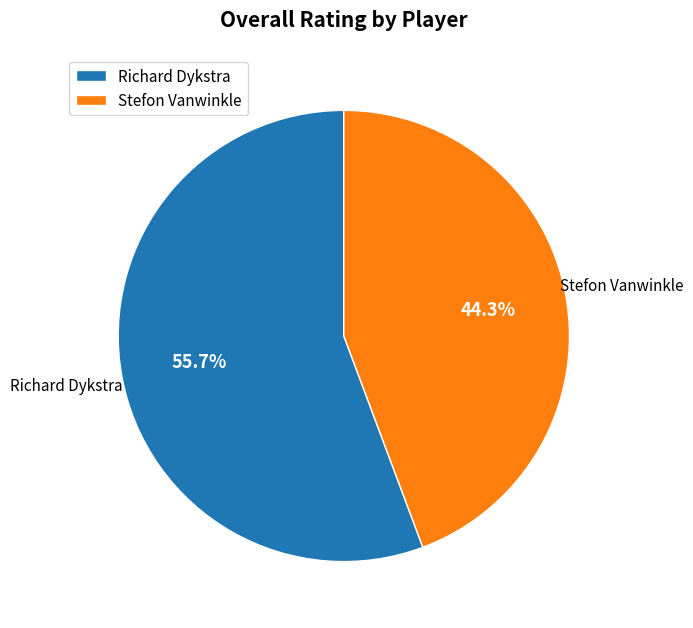

Which has a higher value, Stefon Vanwinkle or Richard Dykstra?

Richard Dykstra